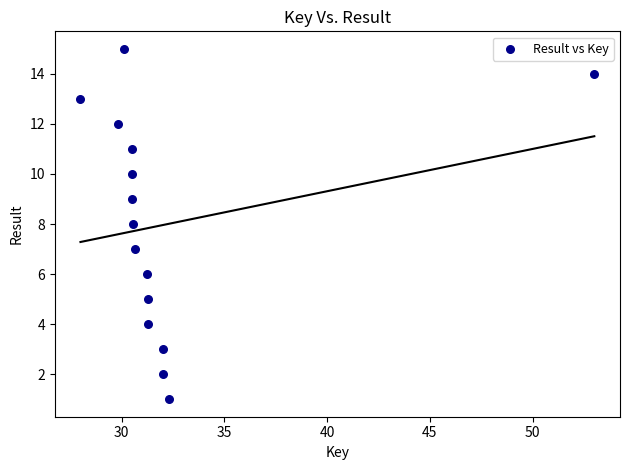

What is the range of Y values (max minus min)?

14